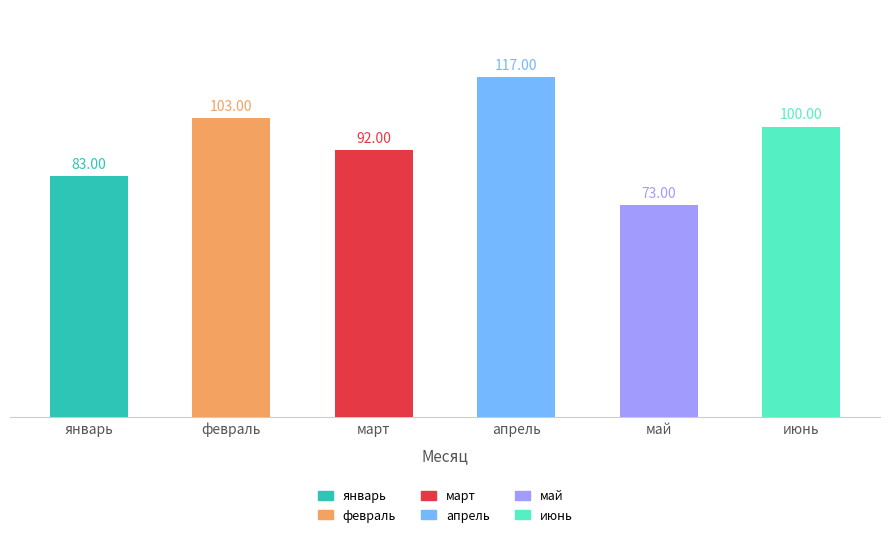

What is the average value?

95